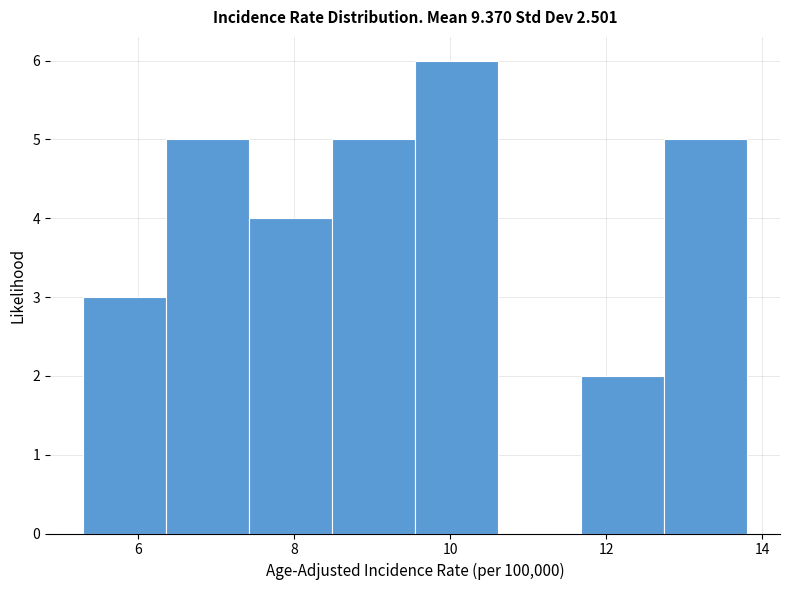

Reading left to right, transcribe this chart: for each bar, give the range it covers on the x-axis and its height. Neither the bar edges nor the heights are printed on the chart, so give them approximately, as read against the axes.

5.4 to 6.4: 3
6.4 to 7.4: 5
7.4 to 8.4: 4
8.4 to 9.6: 5
9.6 to 10.6: 6
10.6 to 11.6: 0
11.6 to 12.8: 2
12.8 to 13.8: 5